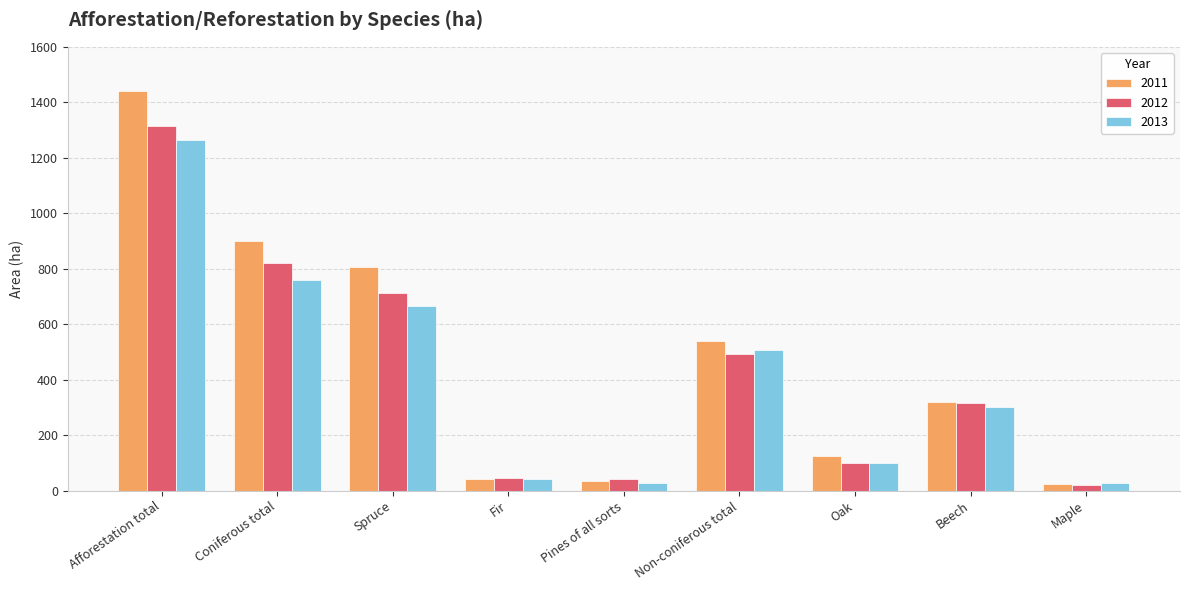

Where does the 2012 series first go above 316?

Afforestation total